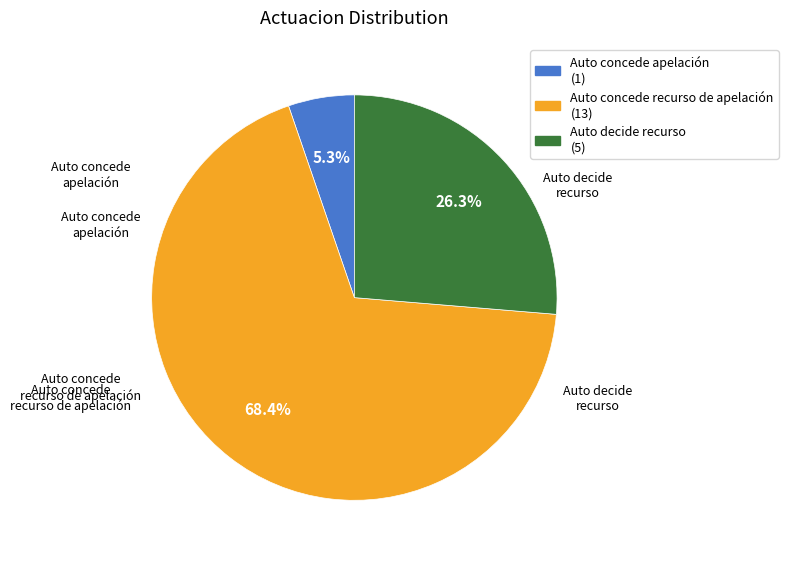

Count the number of slices in the pie.

3